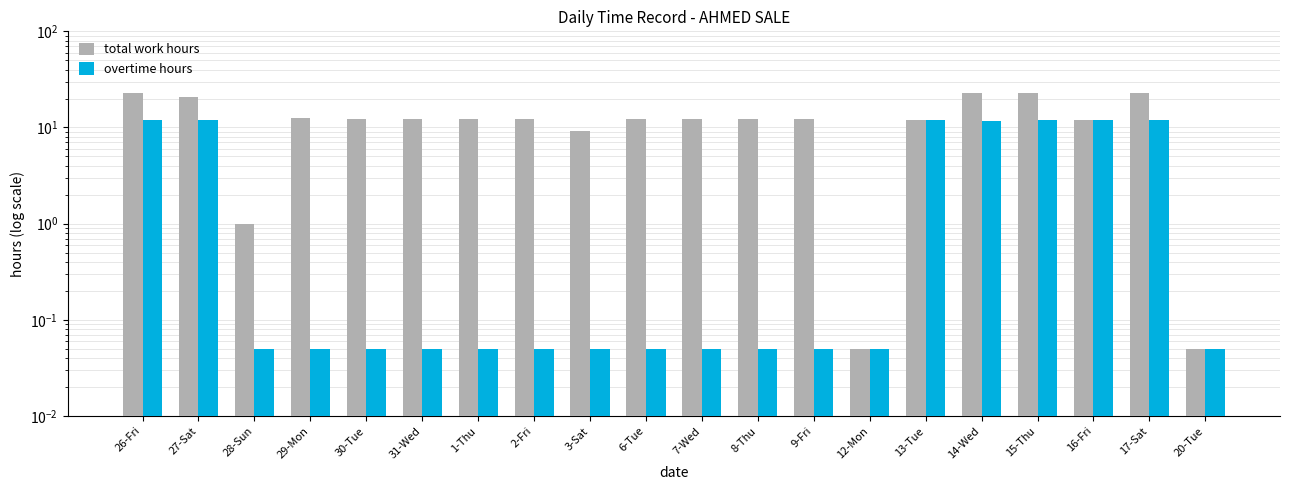

True or false: overtime hours has a value of 0.1 at 20-Tue.

True